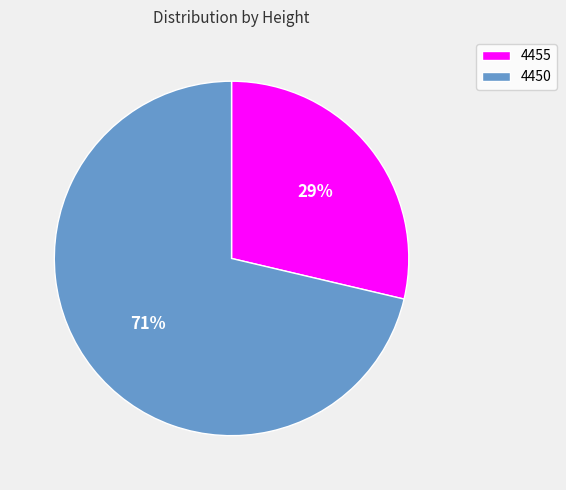

What is the smallest slice in the pie chart?

4455